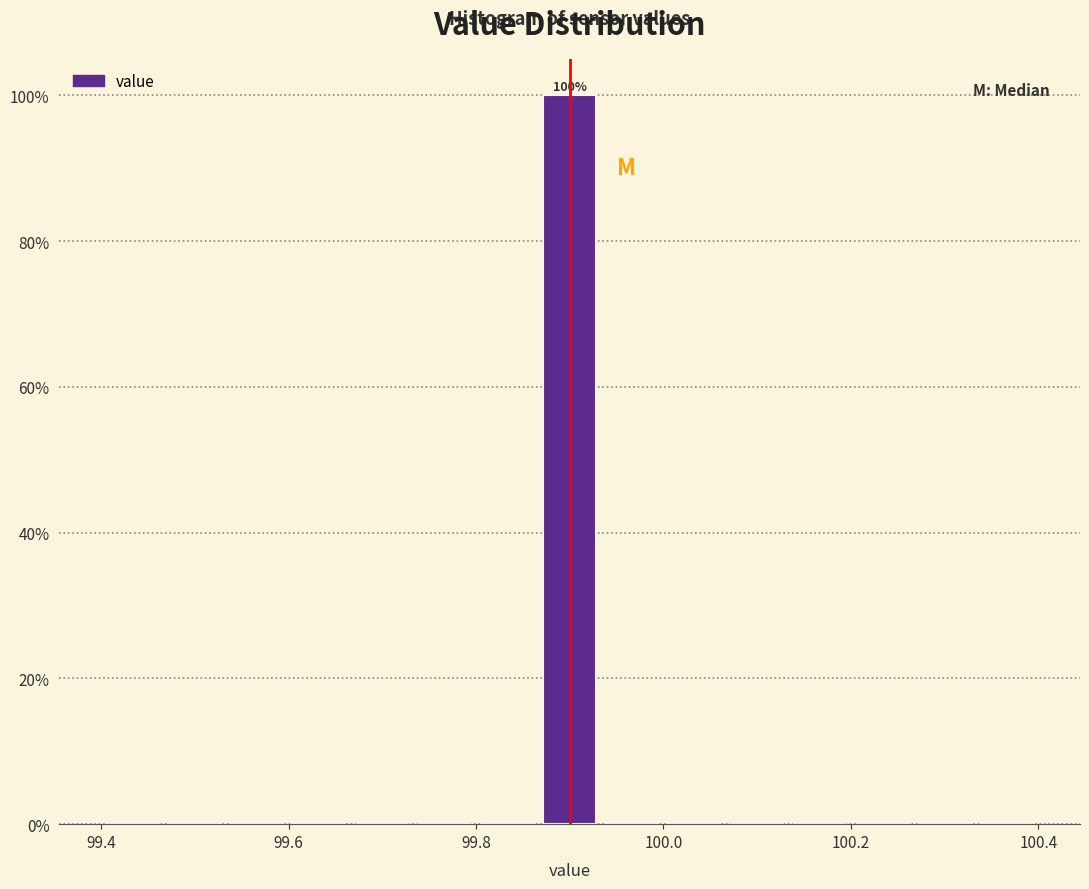

Read against the x-axis, roughly where is the centre of the tallest bar?

99.90